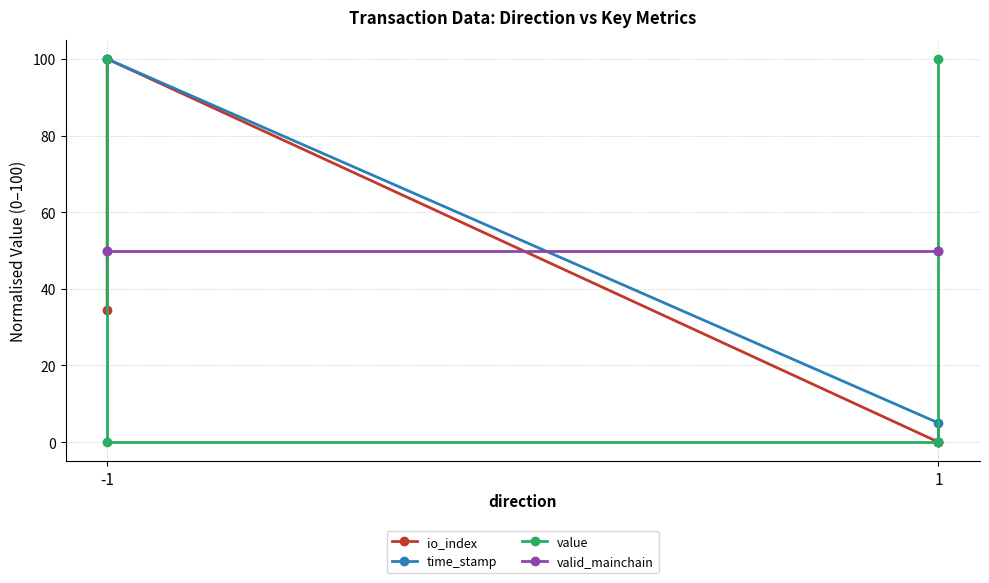

What is the value of the time_stamp point at the 3rd from the left?

5.0